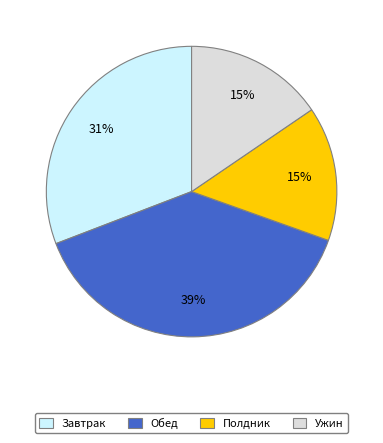

To the nearest percent, what percentage of the pie is Ужин?

15%